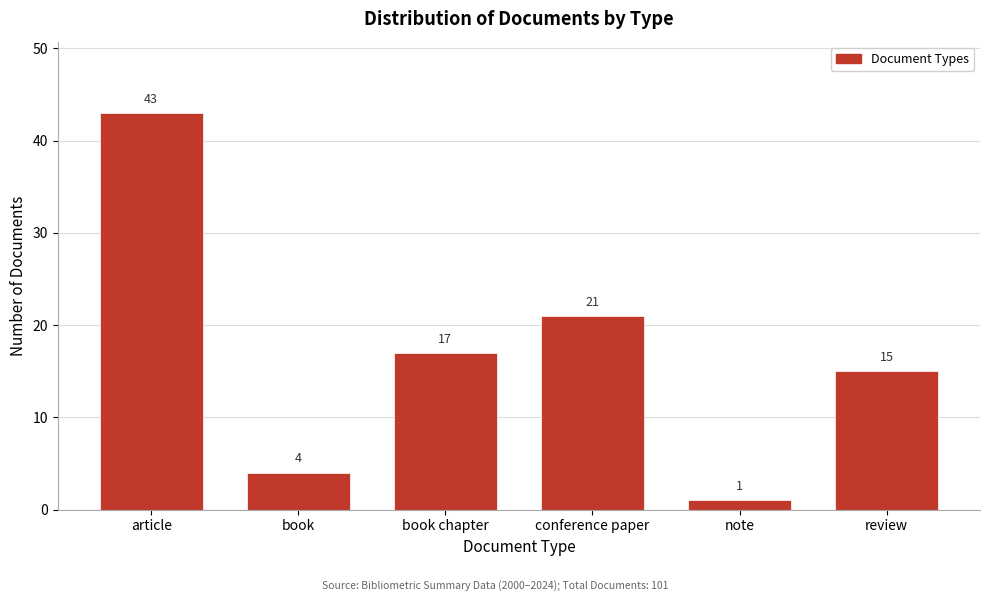

Reading right to left, transcribe all the data shown in this chart.

15	1	21	17	4	43